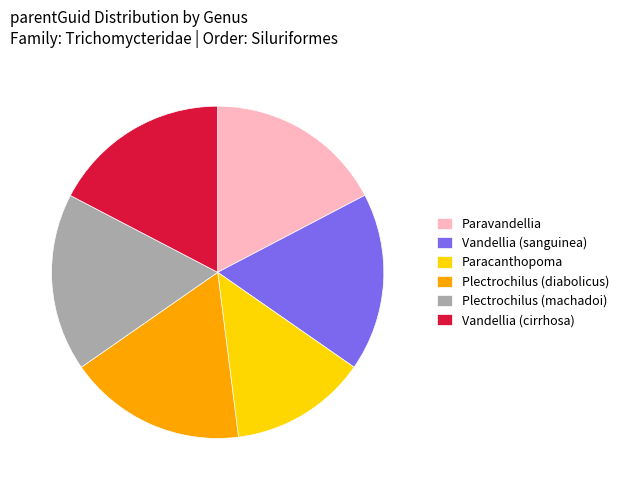

Combined, do Paravandellia and Plectrochilus (diabolicus) account for over 50%?

No